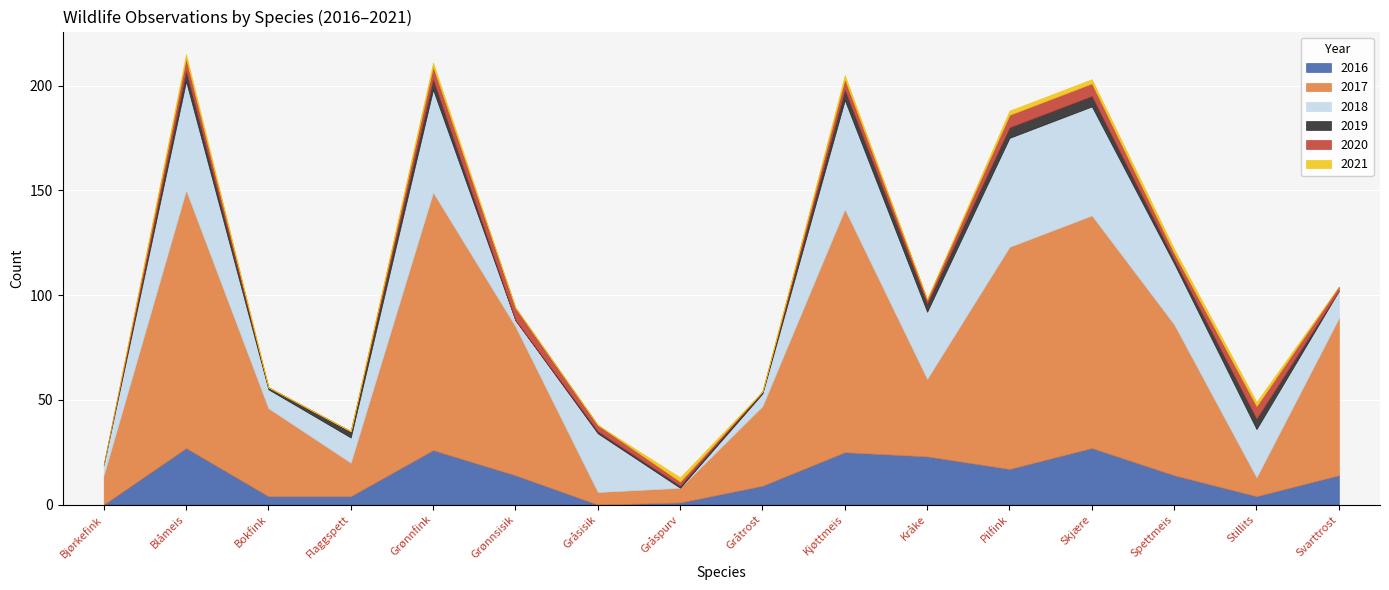

At which label does 2016 first exceed 14?

Blåmeis